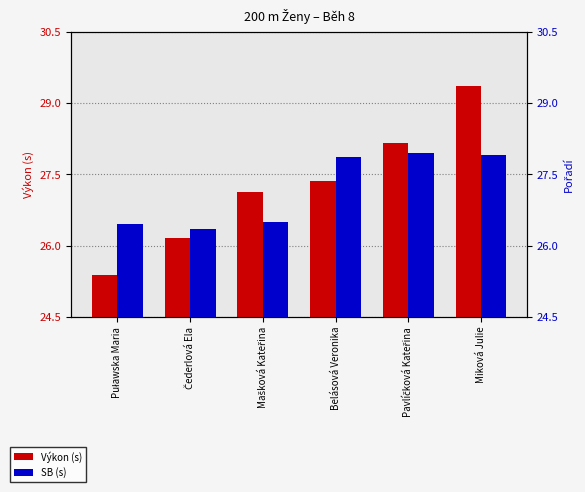

At which label does SB (s) first exceed 27?

Belásová Veronika